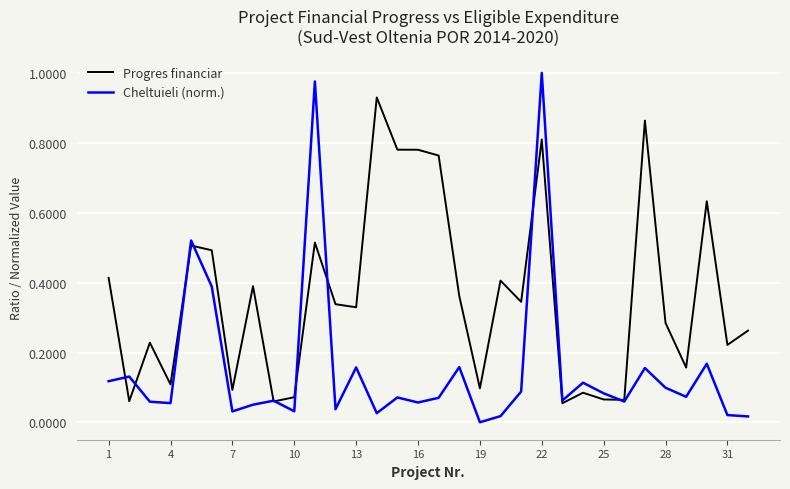

Which series has the largest total across all categories?

Progres financiar